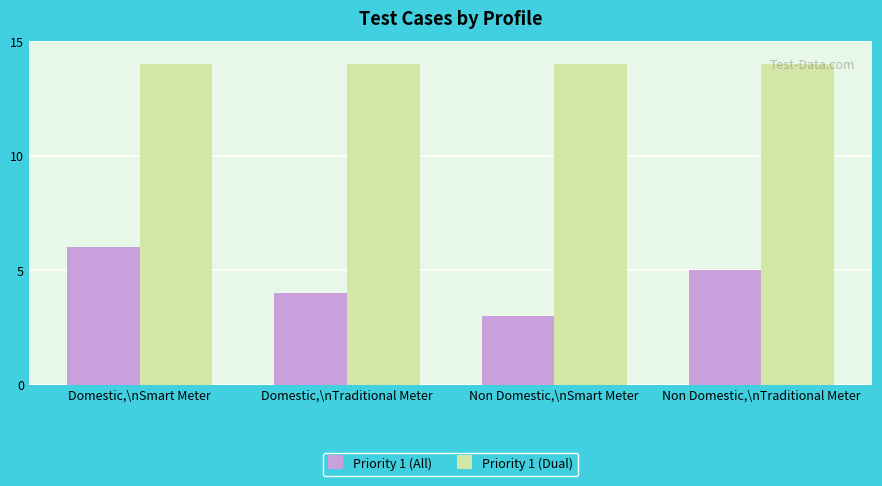

What is the label of the 2nd bar from the left?

Domestic,\nTraditional Meter